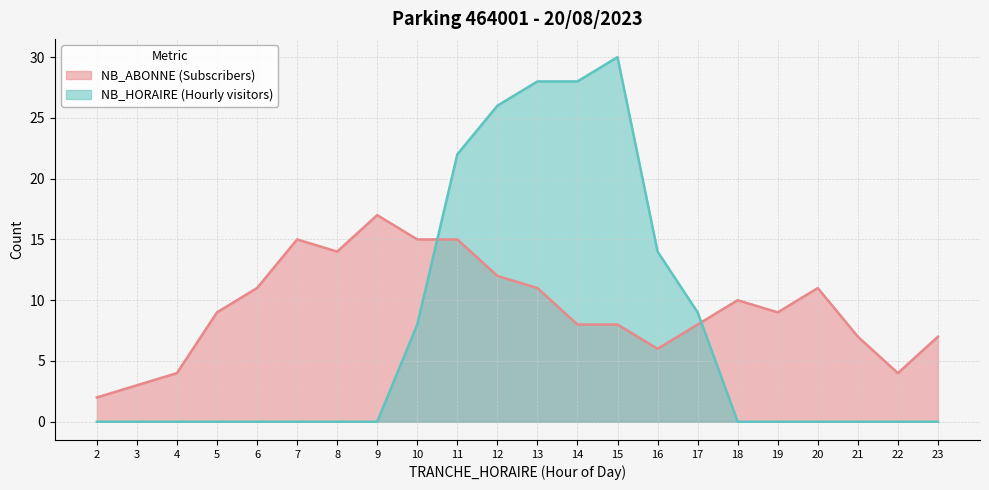

What is the difference between the NB_ABONNE values at 2 and 5?

7